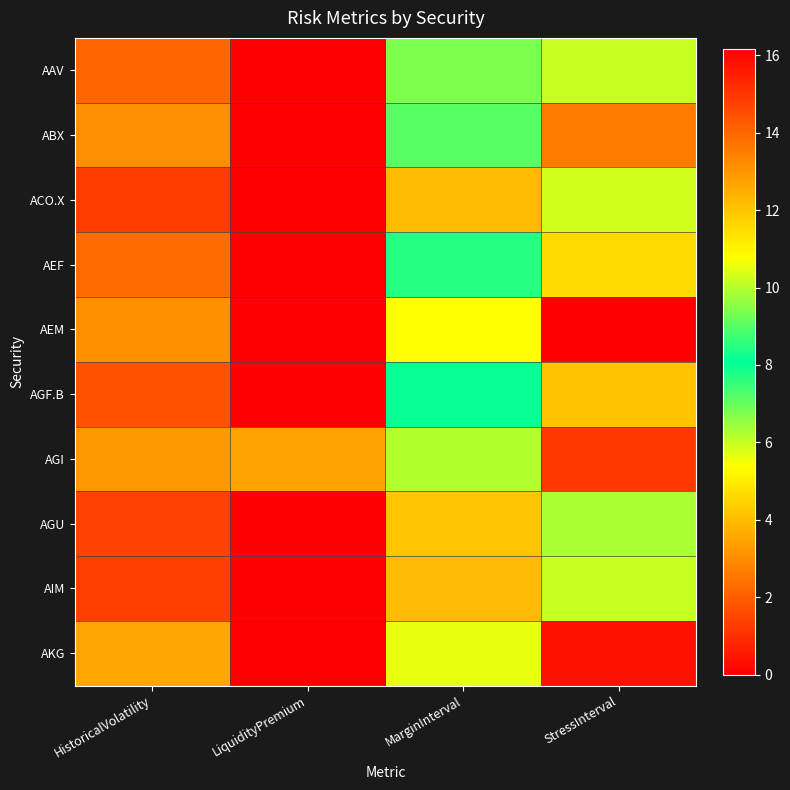

Count the number of categories in the chart.

4